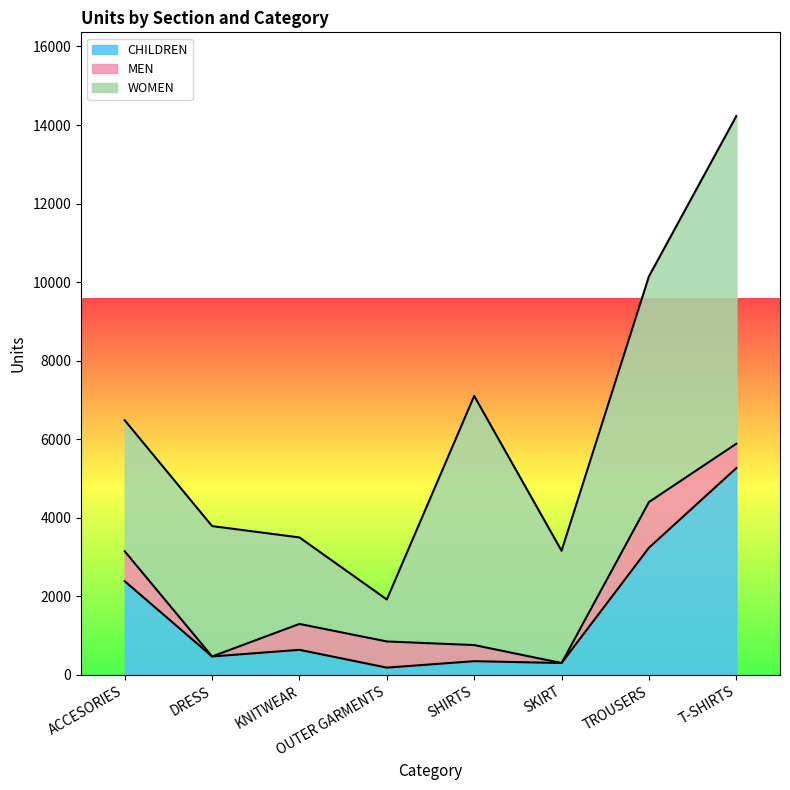

True or false: WOMEN and CHILDREN cross at least once.

False